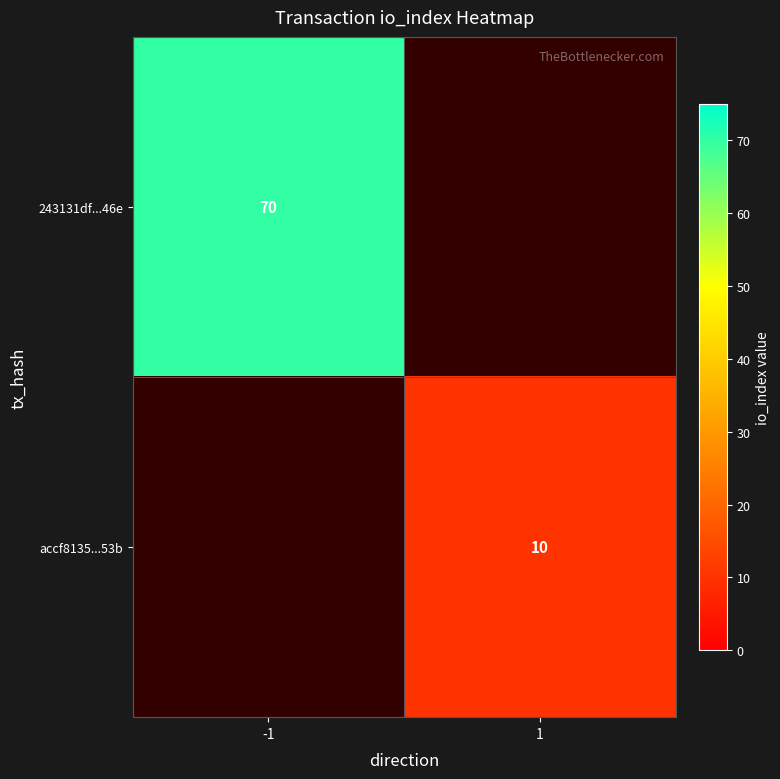

At how many categories does at least one series exceed 22?

1